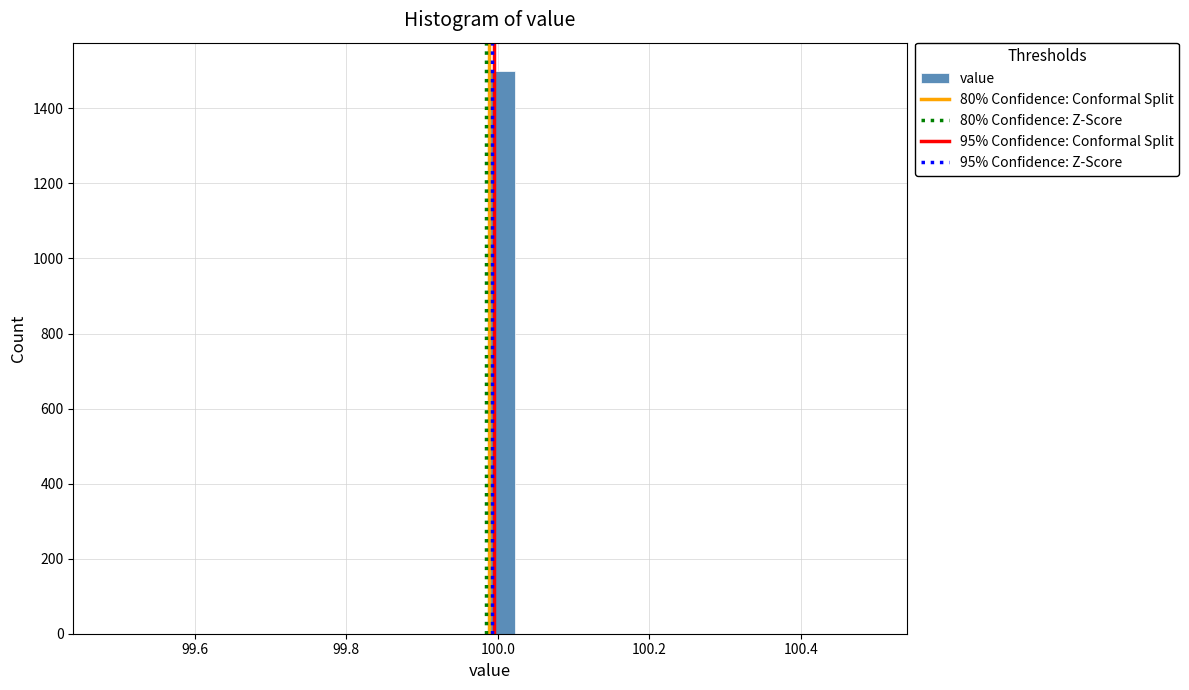

Read against the x-axis, roughly where is the centre of the tallest bar?

100.00